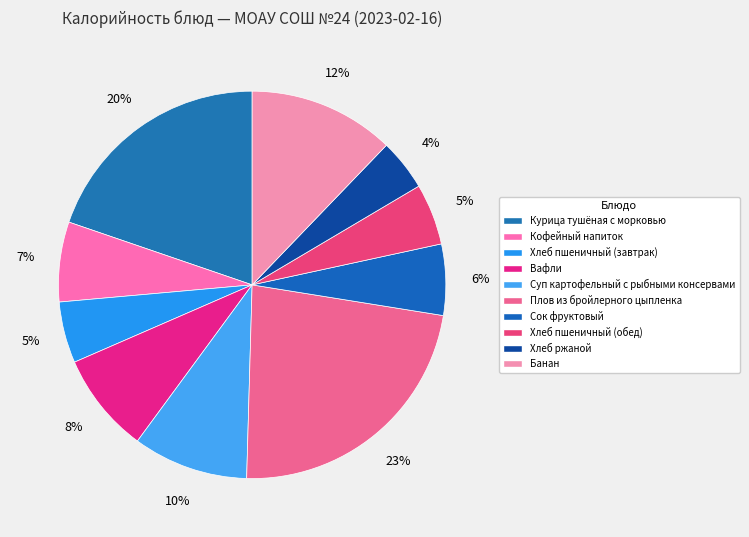

How many segments does this pie chart have?

10